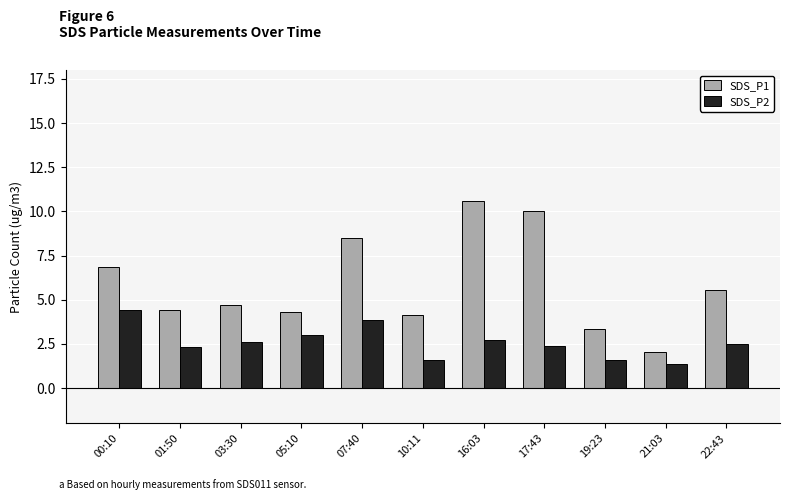

Is the value of SDS_P1 at 07:40 greater than the value of SDS_P2 at 16:03?

Yes